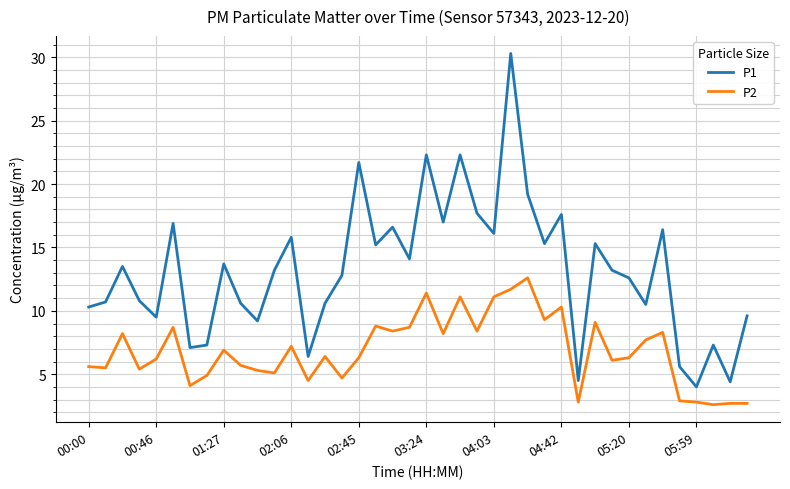

What is the difference between the maximum and minimum values in the P2 series?

10.0